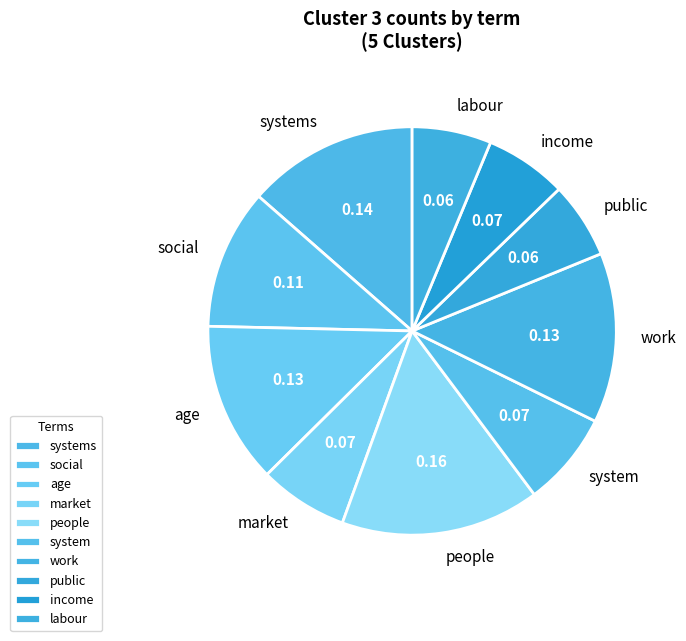

Do work and public together represent more than half of the pie?

No